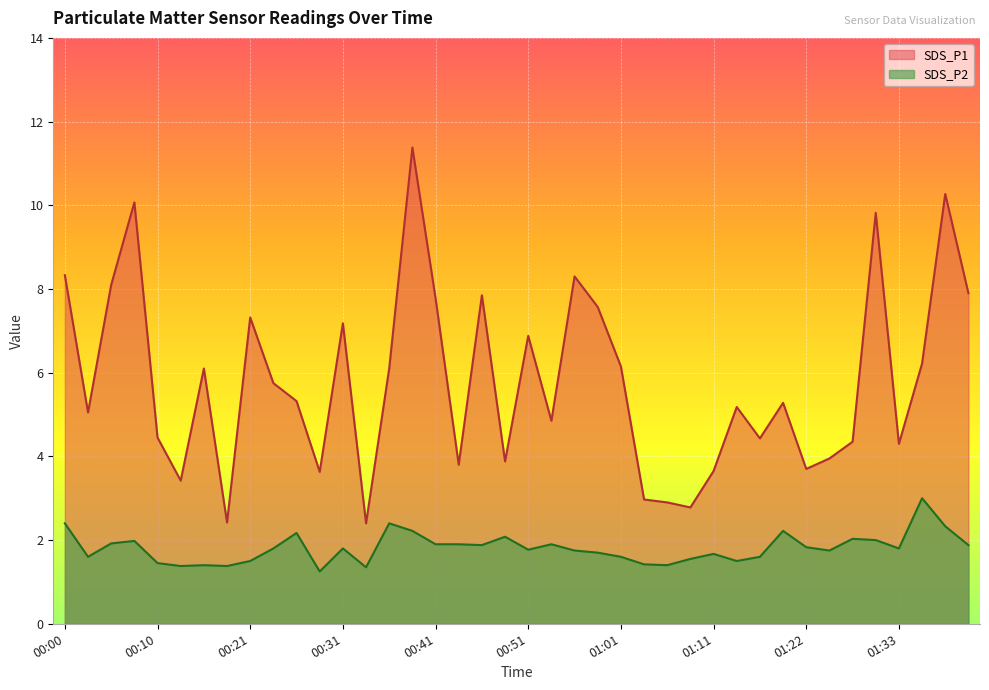

At how many categories does at least one series exceed 2?

40